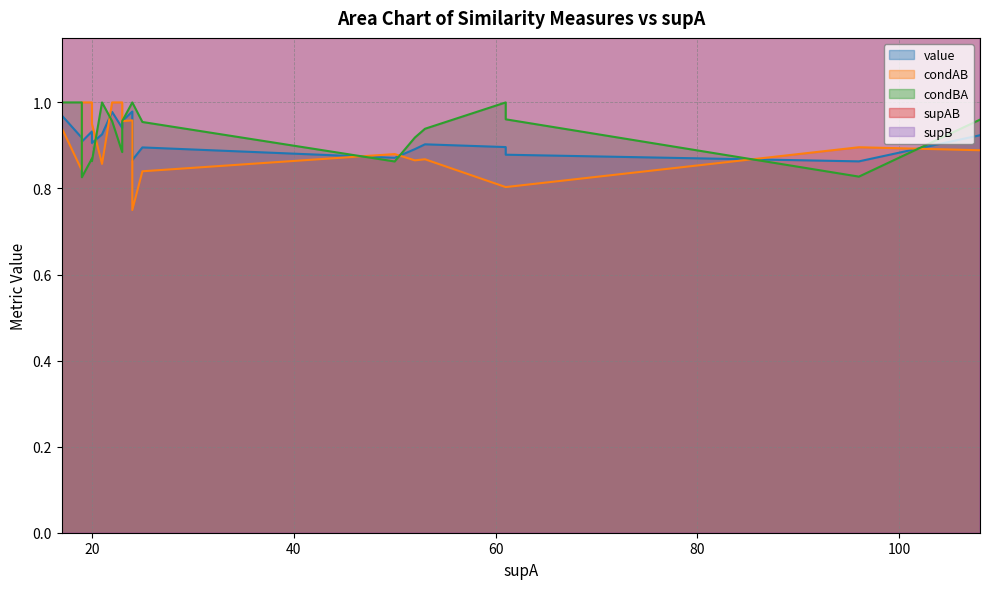

True or false: supB and condBA intersect in this chart.

False